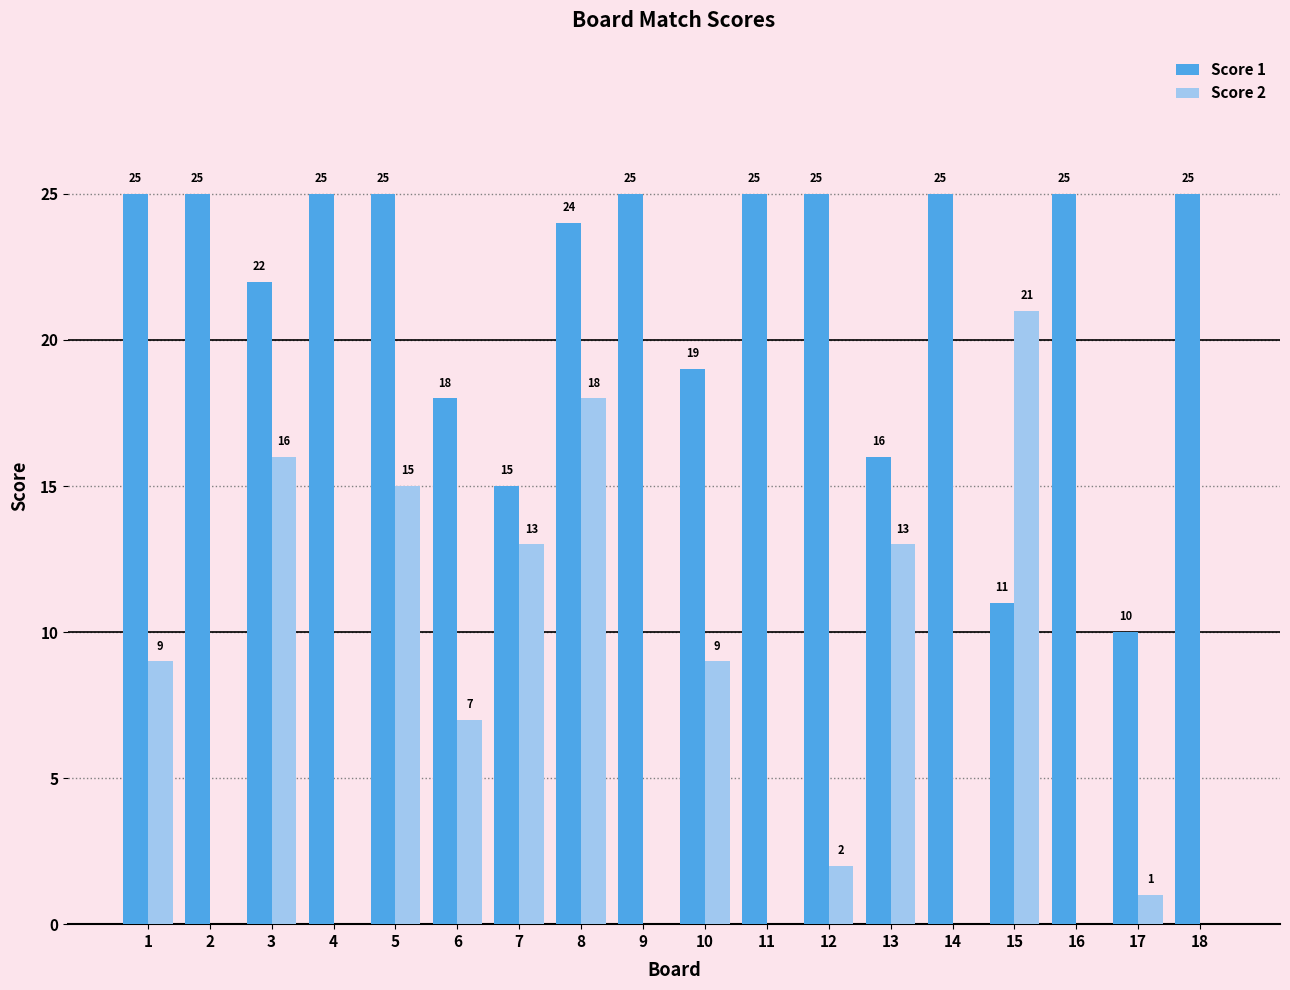

What is the greatest value displayed?

25